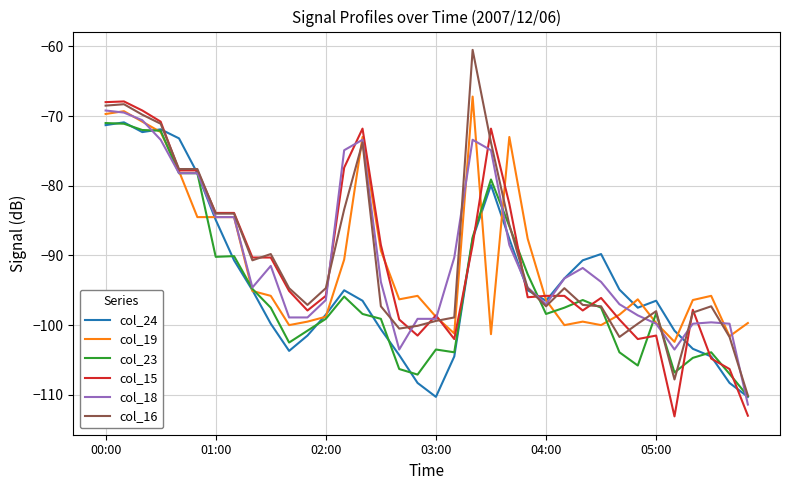

True or false: col_16 and col_24 intersect in this chart.

True